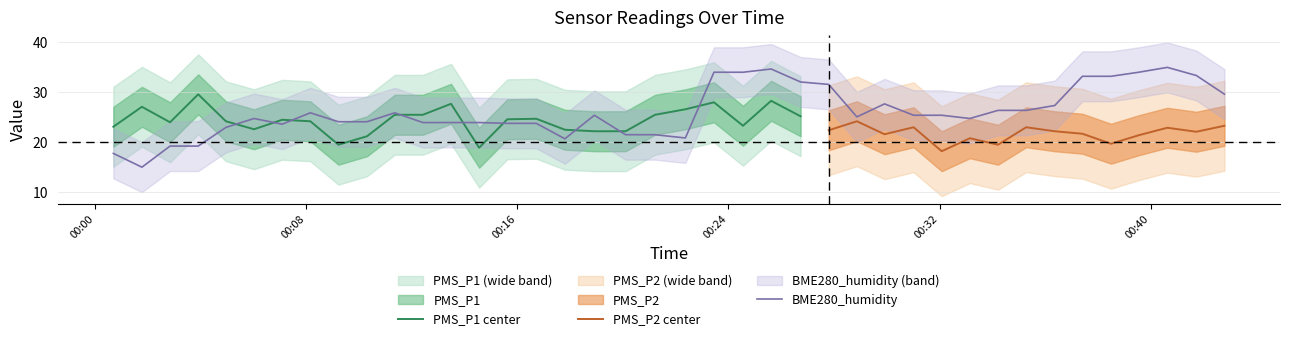

What is the label of the 7th point from the right?

2021/03/02 00:36:22